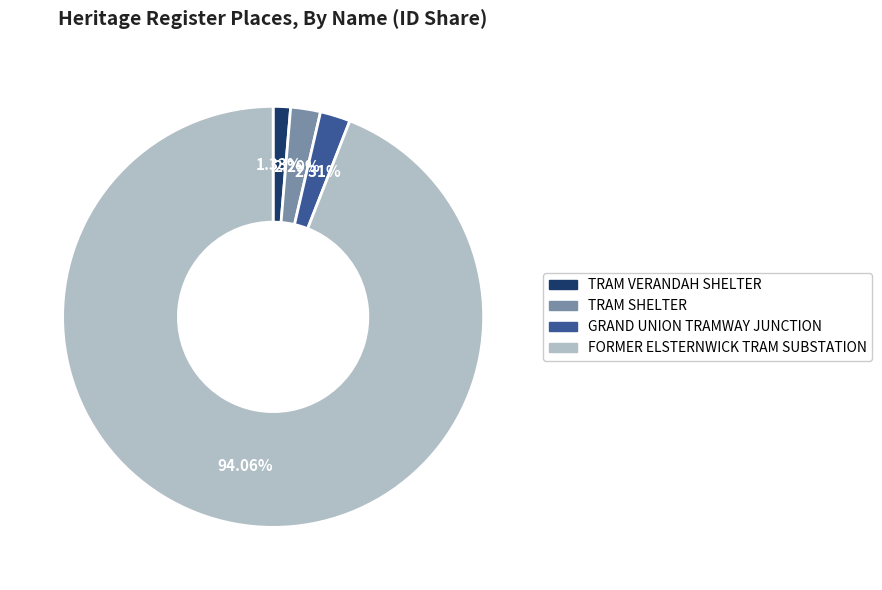

Between FORMER ELSTERNWICK TRAM SUBSTATION and GRAND UNION TRAMWAY JUNCTION, which is larger?

FORMER ELSTERNWICK TRAM SUBSTATION